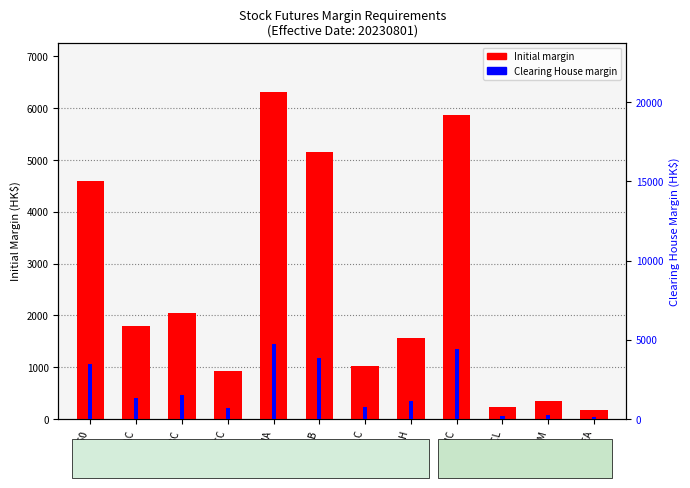

What is the sum of the Initial Margin (HK$) values at ALH and AMC?

7434